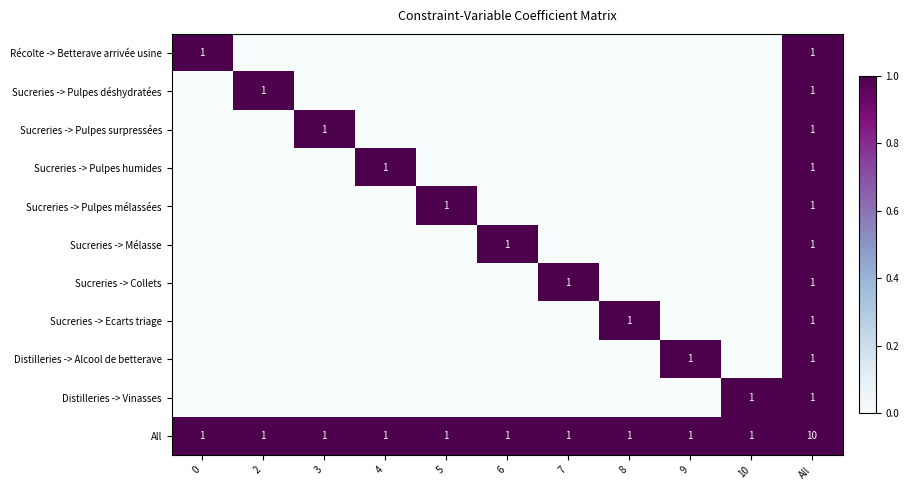

What is the sum of all All values?

20